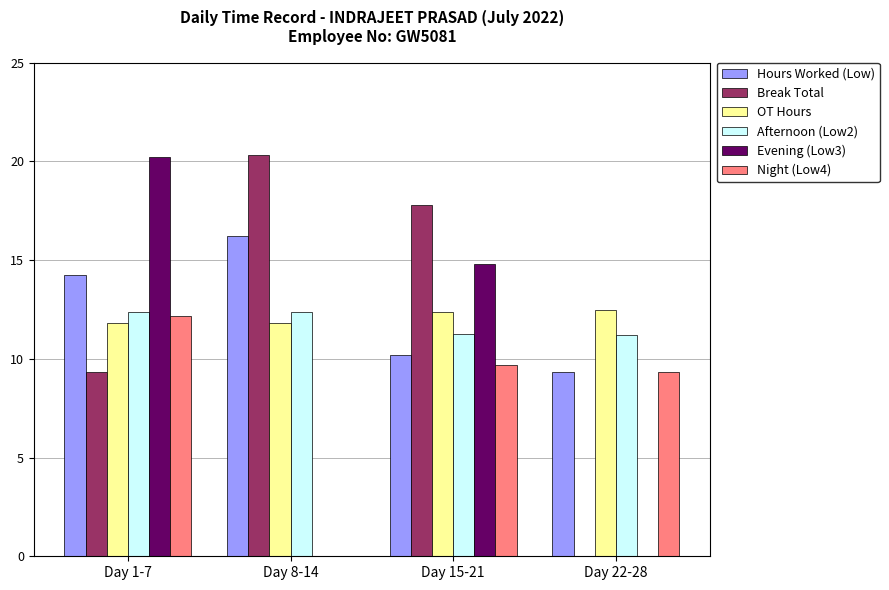

What is the spread (max minus min) of values at Day 1-7?

10.9